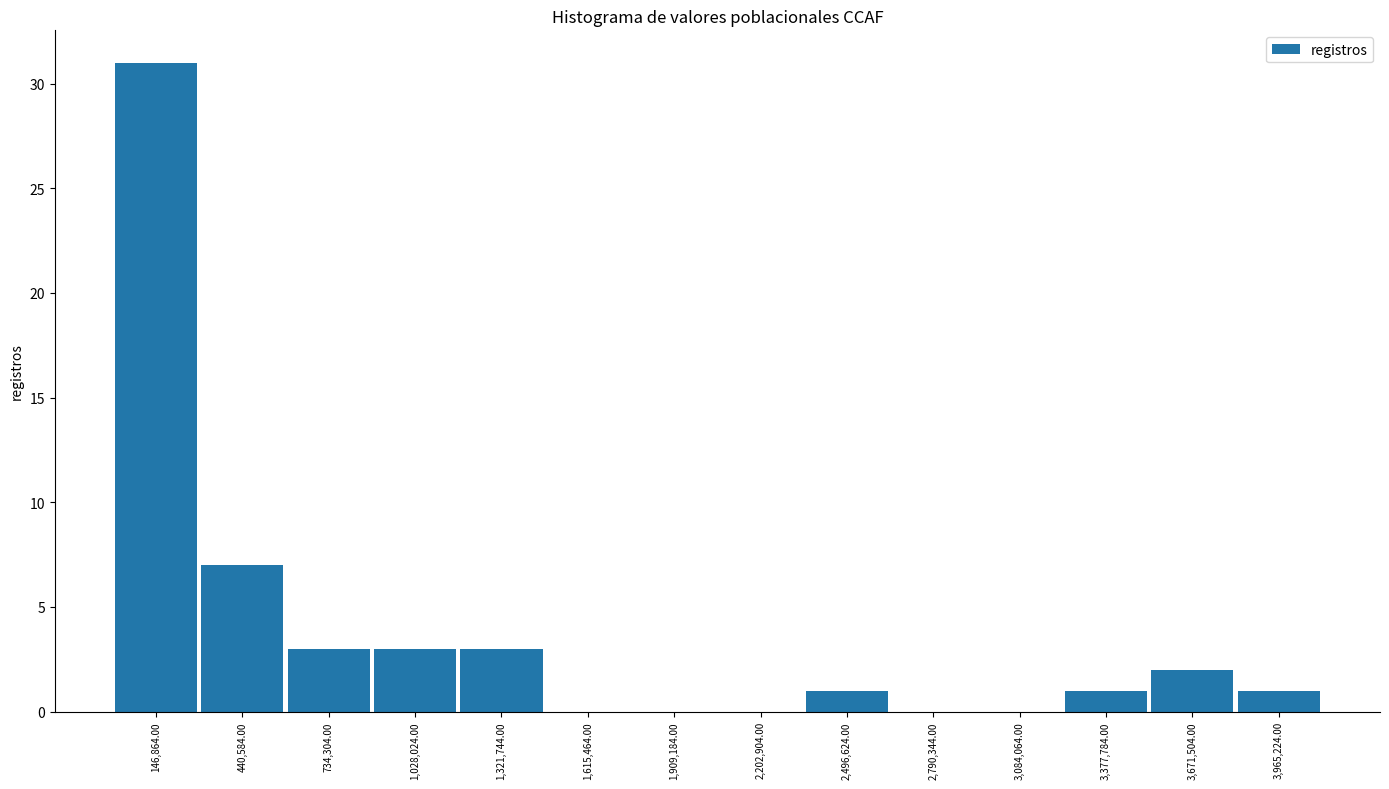

Reading left to right, list every bar in this chart as the range it spans on the x-axis followed by its height. Neither the bar edges nor the heights are printed on the chart, so give them approximately, as read against the axes.

0 to 300000: 31
300000 to 600000: 7
600000 to 900000: 3
900000 to 1150000: 3
1150000 to 1450000: 3
1450000 to 1750000: 0
1750000 to 2050000: 0
2050000 to 2350000: 0
2350000 to 2650000: 1
2650000 to 2950000: 0
2950000 to 3250000: 0
3250000 to 3500000: 1
3500000 to 3800000: 2
3800000 to 4100000: 1